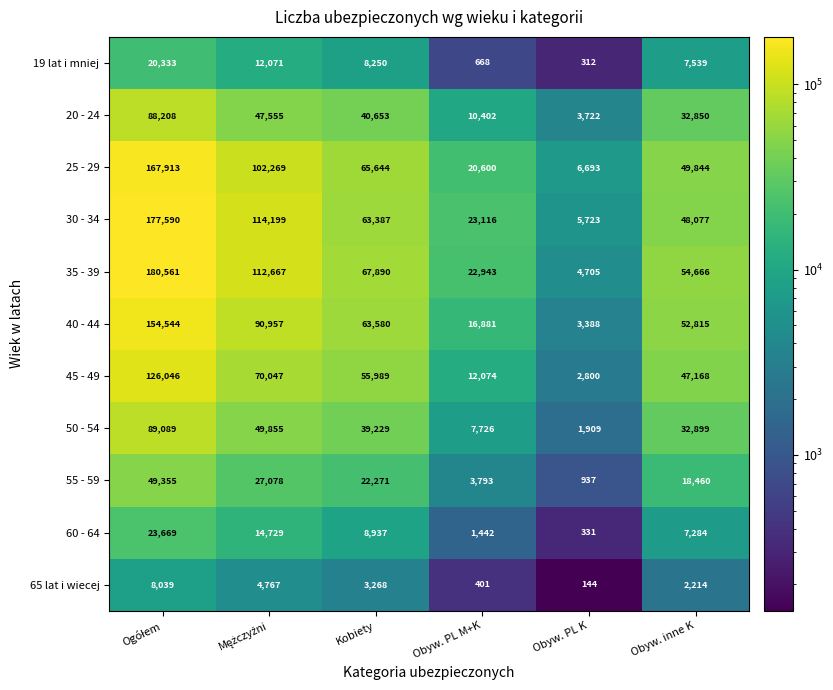

Which series has the largest total across all categories?

35 - 39